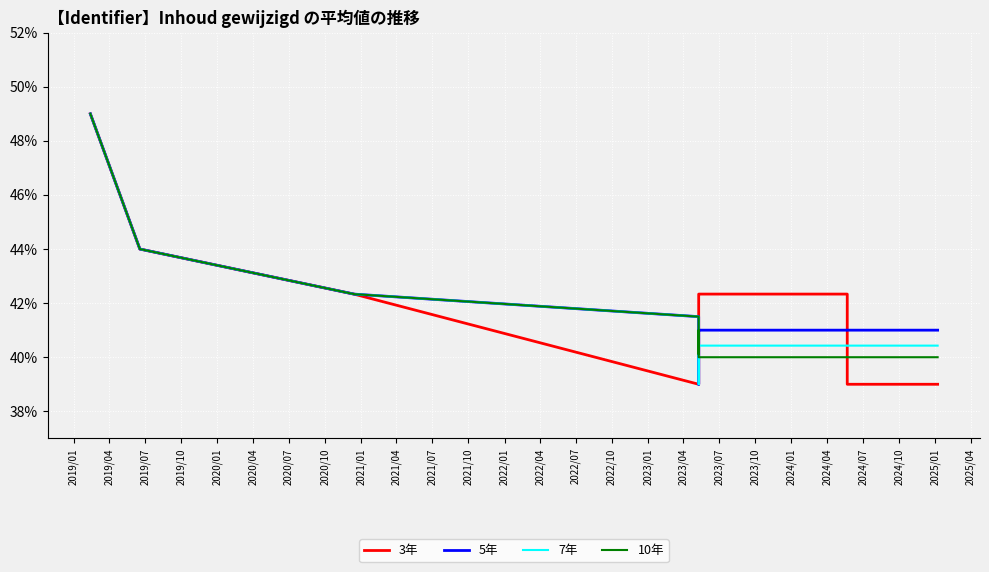

True or false: 7年 and 3年 cross at least once.

True